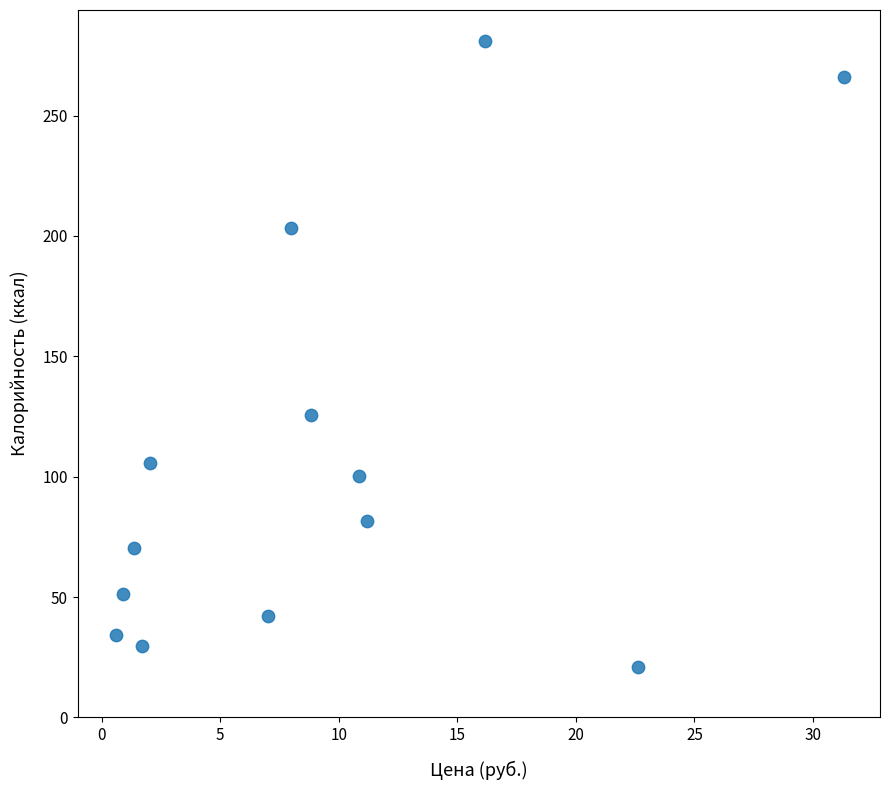

What is the range of Y values (max minus min)?

259.9